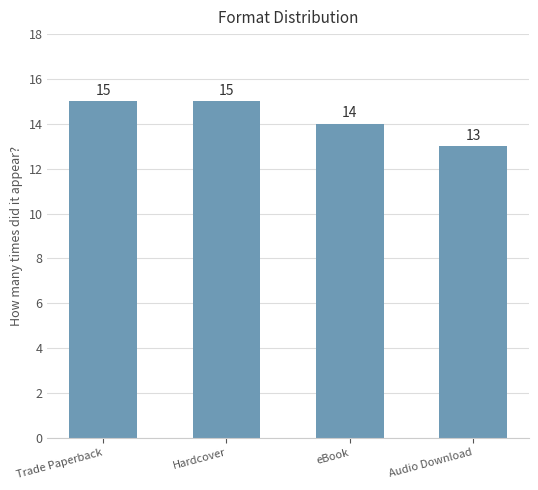

What is the label of the 1st bar from the left?

Trade Paperback